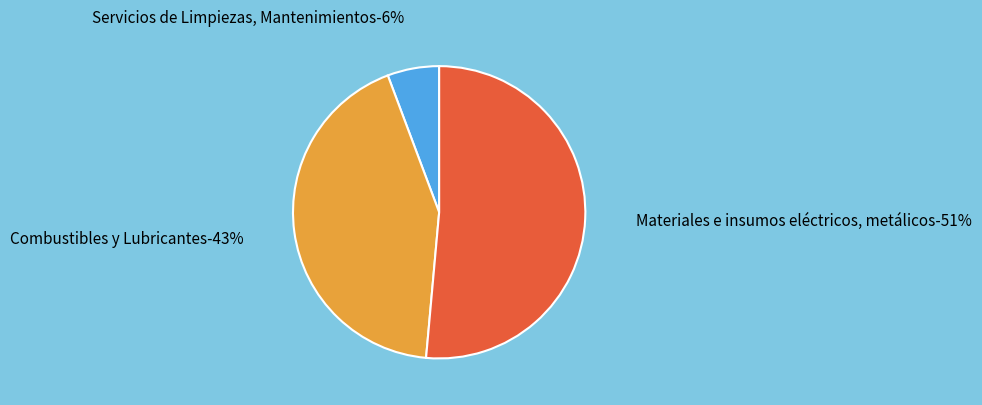

Does Materiales e insumos eléctricos, metálicos account for over 50% of the chart?

Yes